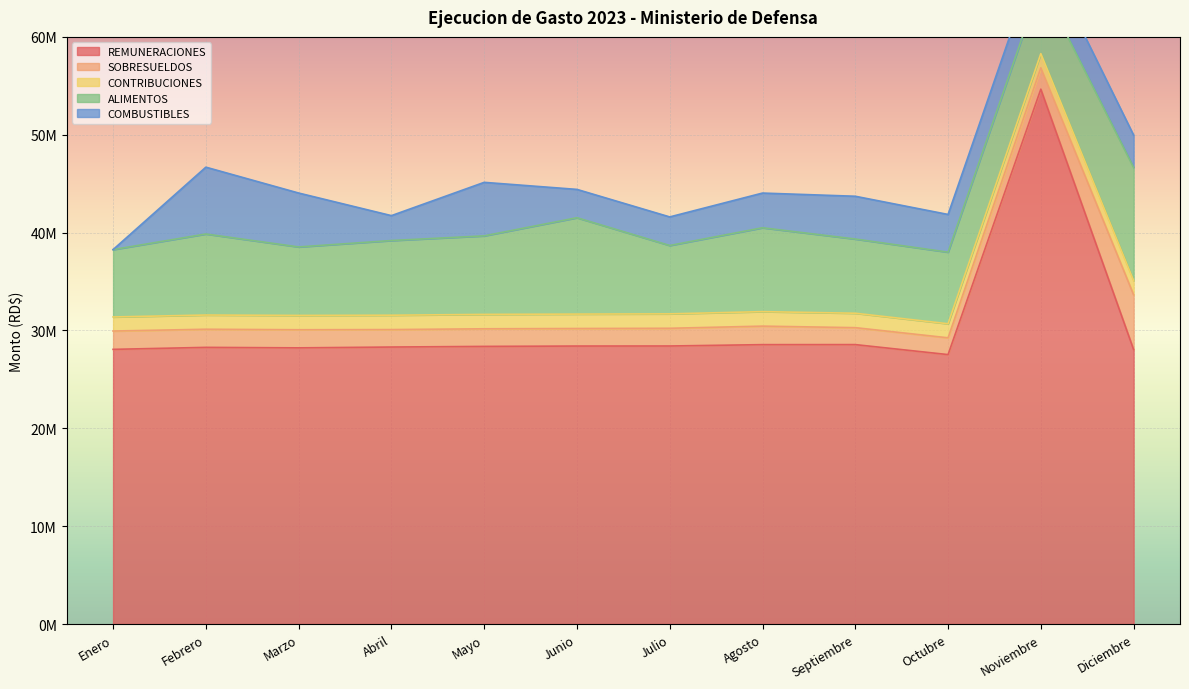

At how many categories does at least one series exceed 30499631?

1